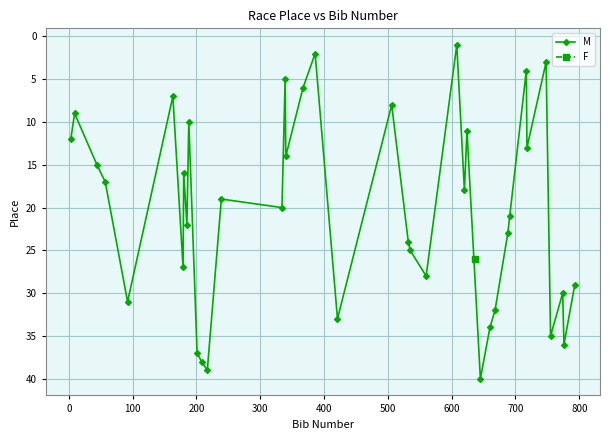

What is the highest value of the M series?

40